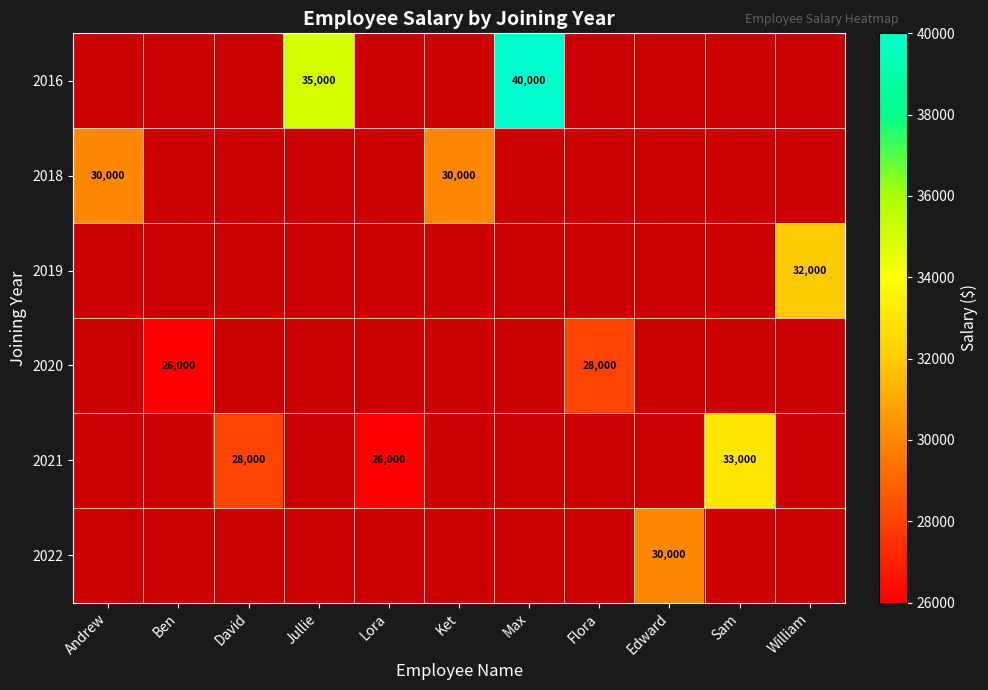

The 2021 series shows 37082 at David. True or false?

False